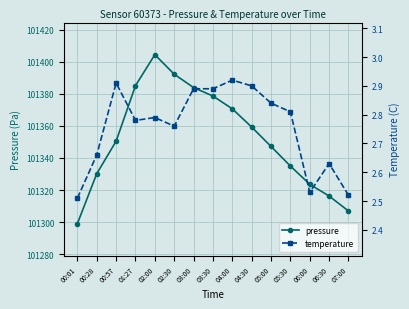

What is the difference between the second highest and minimum values in the temperature series?

0.4